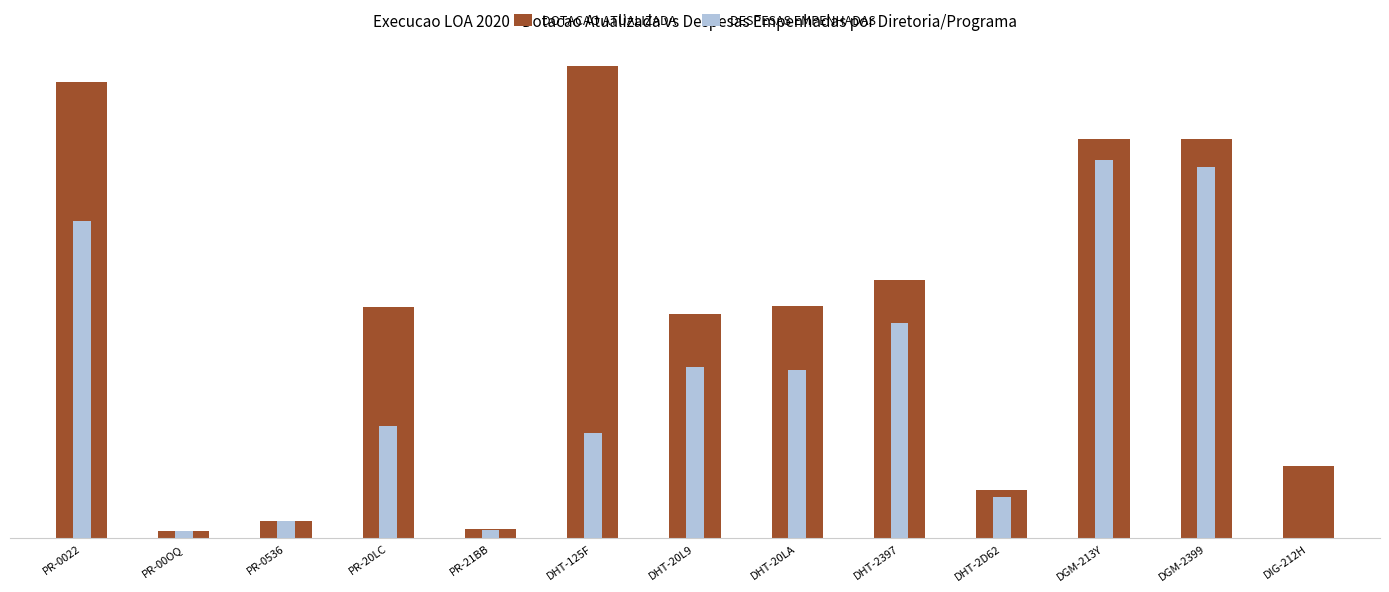

Reading left to right, what are all the values shown in this chart?

DOTACAO ATUALIZADA: 7658364.0	119427.0	292262.0	3878011.0	162470.0	7927207.0	3764811.0	3898549.0	4332361.0	819637.0	6699250.0	6713781.0	1218532.0
DESPESAS EMPENHADAS: 5336473.1	119427.0	287942.4	1893949.5	137403.8	1777889.9	2878281.2	2832728.1	3610434.4	695350.7	6347006.9	6238121.8	0.0